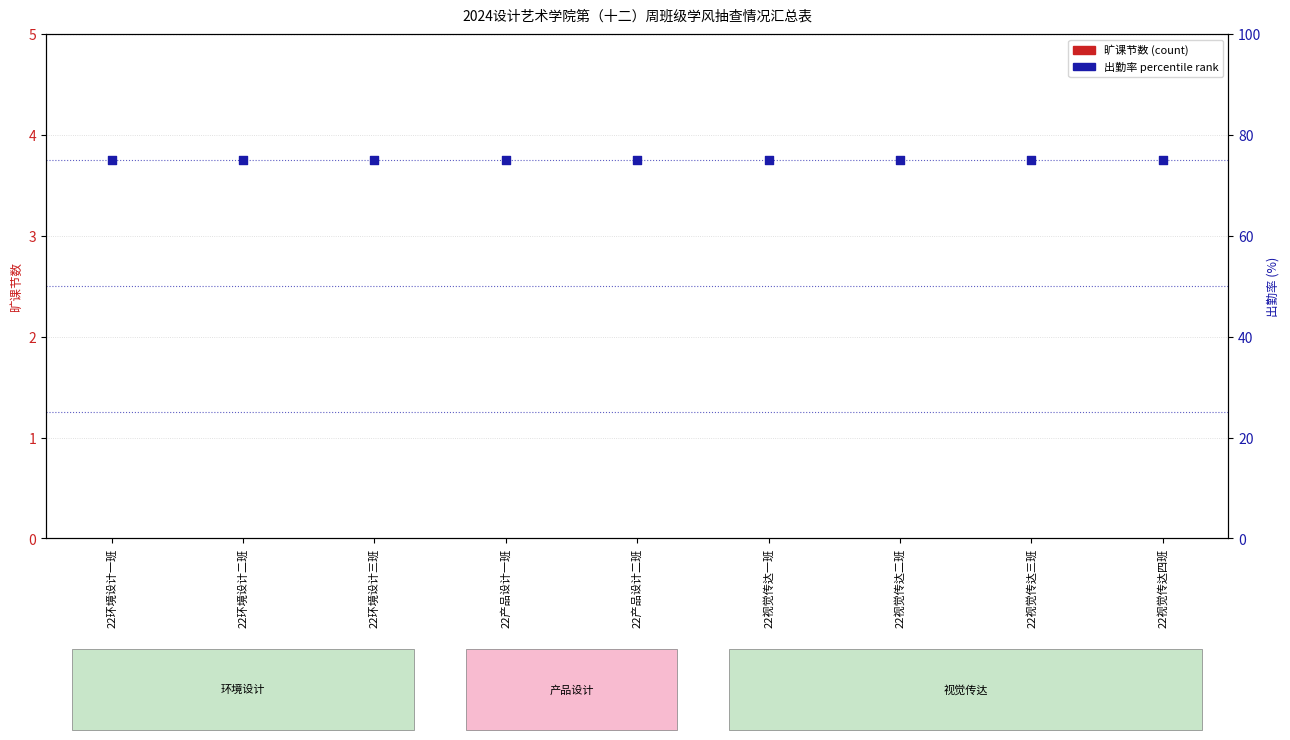

At which category is the sum across all series the highest?

22环境设计一班